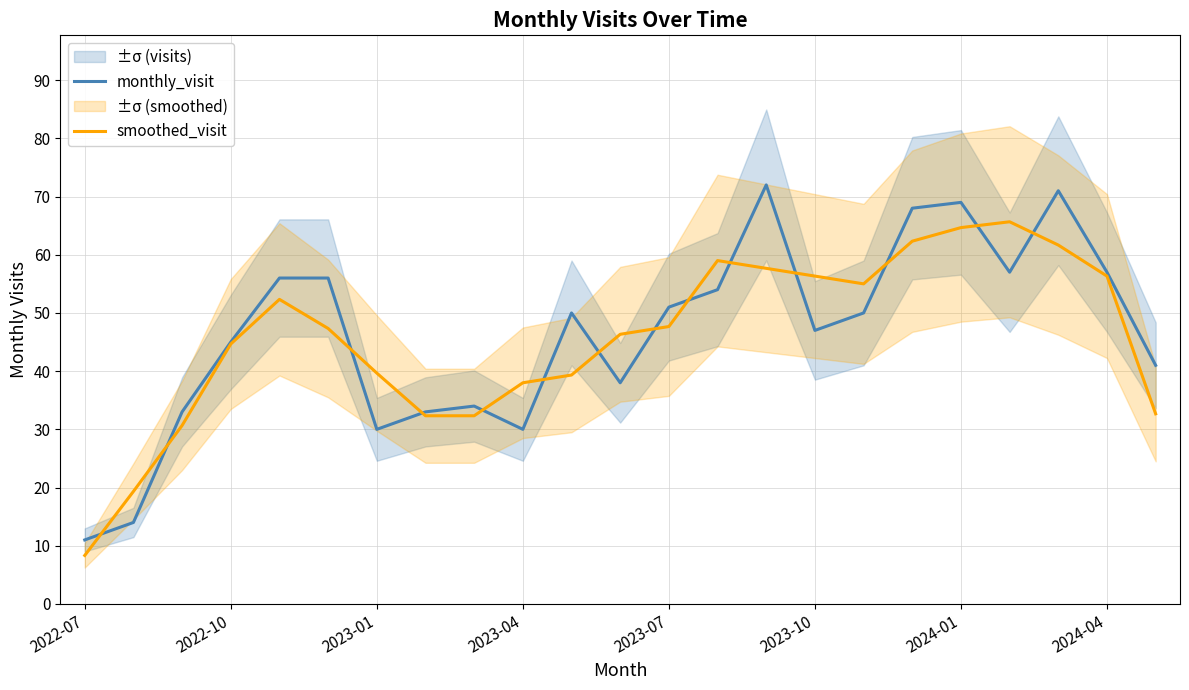

Which series has the largest total across all categories?

monthly_visit